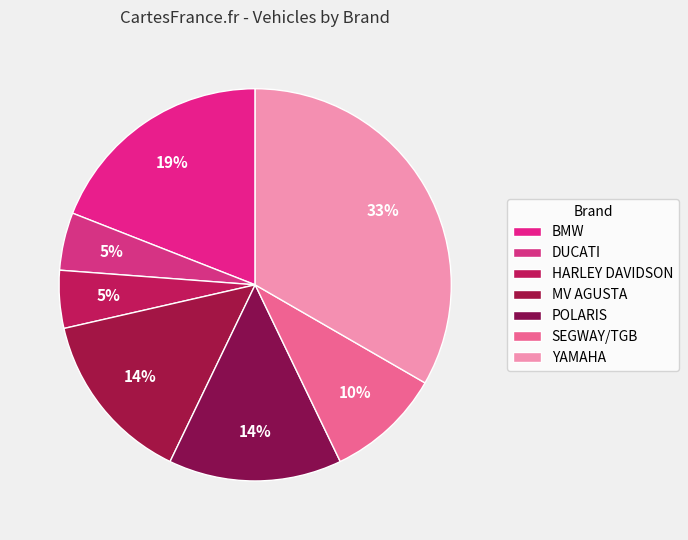

Is there a majority slice in this chart?

No